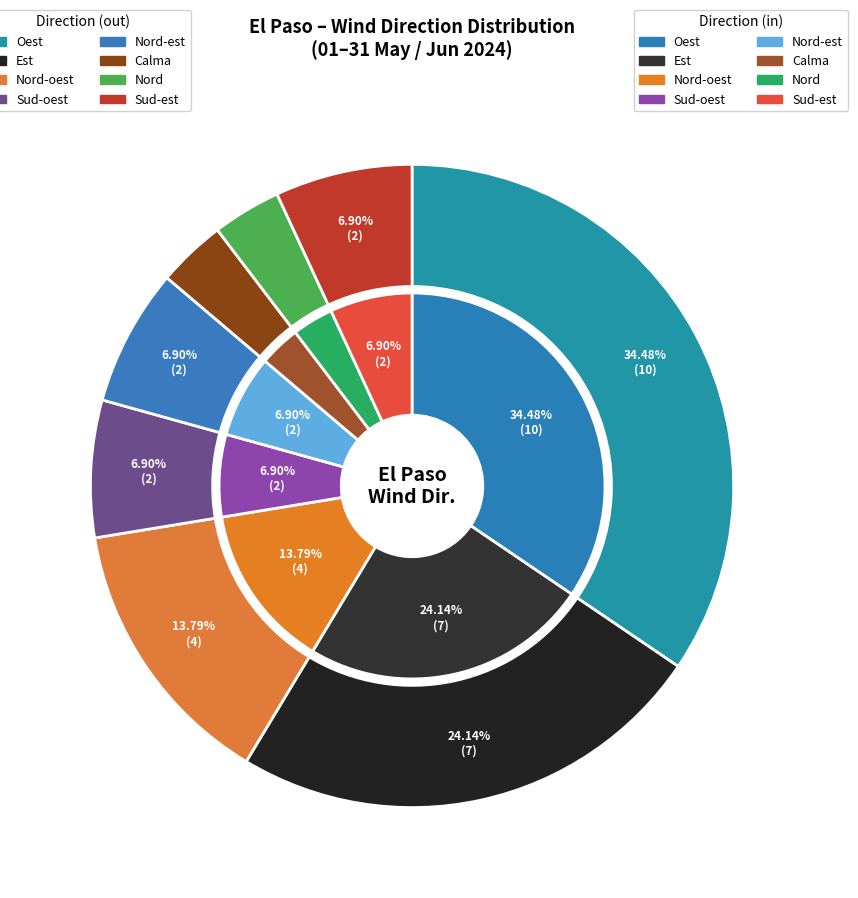

Which slice is the largest?

Oest